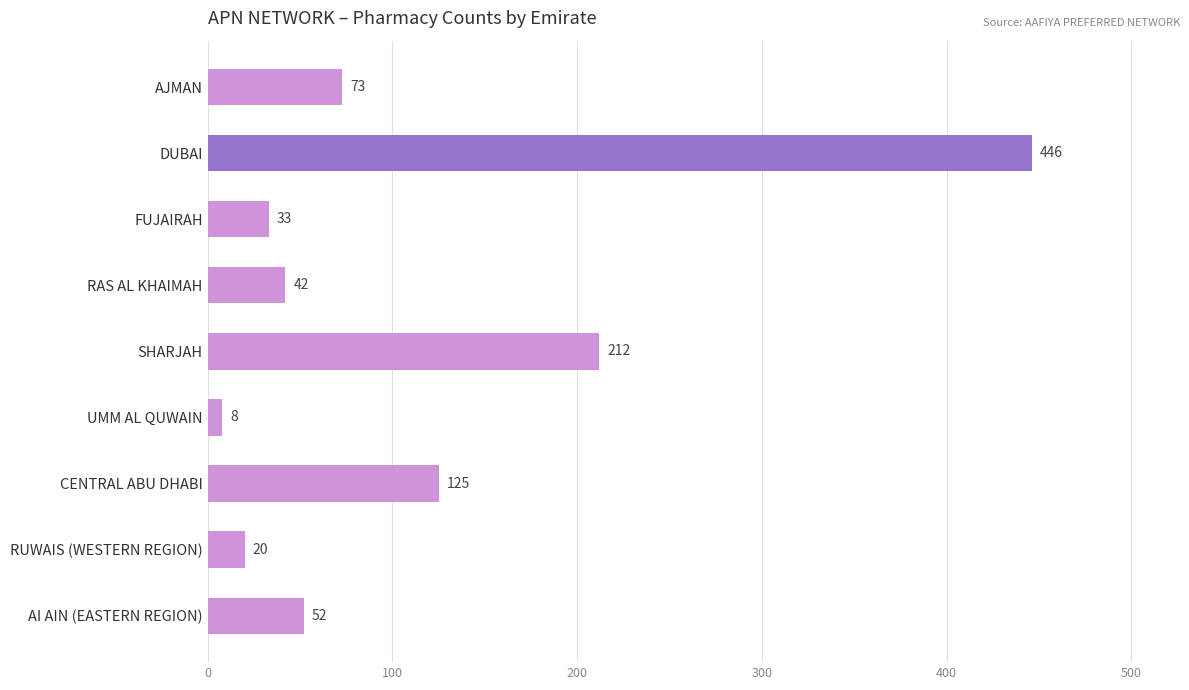

Are the bars horizontal?

Yes